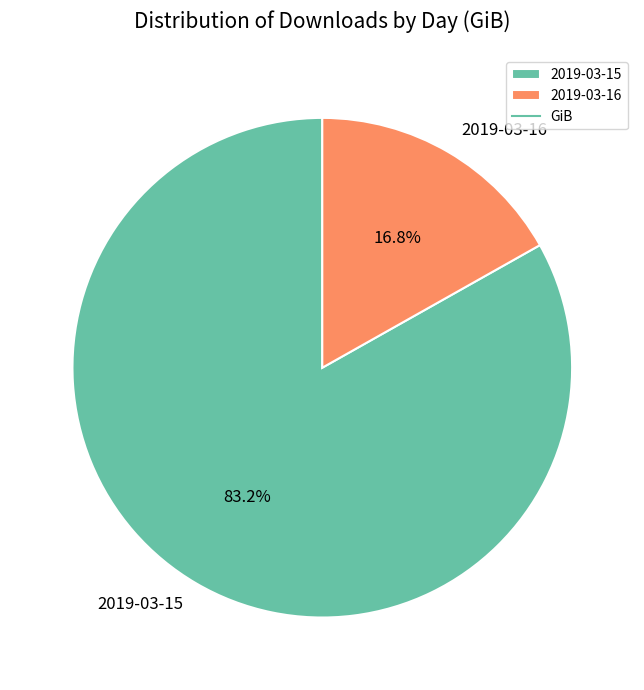

To the nearest percent, what is the combined percentage of 2019-03-16 and 2019-03-15?

100%